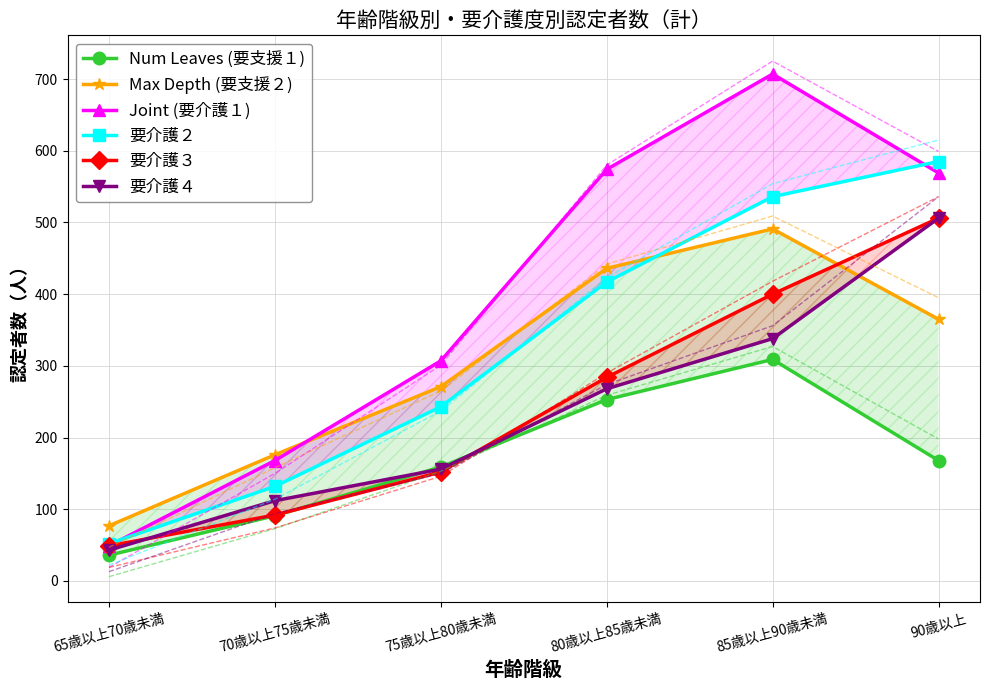

Reading left to right, what are all the values shown in this chart?

Num Leaves (要支援１): 65歳以上70歳未満=36	70歳以上75歳未満=91	75歳以上80歳未満=159	80歳以上85歳未満=253	85歳以上90歳未満=309	90歳以上=168
Max Depth (要支援２): 65歳以上70歳未満=77	70歳以上75歳未満=176	75歳以上80歳未満=271	80歳以上85歳未満=436	85歳以上90歳未満=491	90歳以上=365
Joint (要介護１): 65歳以上70歳未満=49	70歳以上75歳未満=168	75歳以上80歳未満=307	80歳以上85歳未満=574	85歳以上90歳未満=707	90歳以上=569
要介護２: 65歳以上70歳未満=52	70歳以上75歳未満=132	75歳以上80歳未満=243	80歳以上85歳未満=417	85歳以上90歳未満=536	90歳以上=585
要介護３: 65歳以上70歳未満=49	70歳以上75歳未満=92	75歳以上80歳未満=152	80歳以上85歳未満=284	85歳以上90歳未満=400	90歳以上=506
要介護４: 65歳以上70歳未満=43	70歳以上75歳未満=112	75歳以上80歳未満=156	80歳以上85歳未満=268	85歳以上90歳未満=338	90歳以上=506